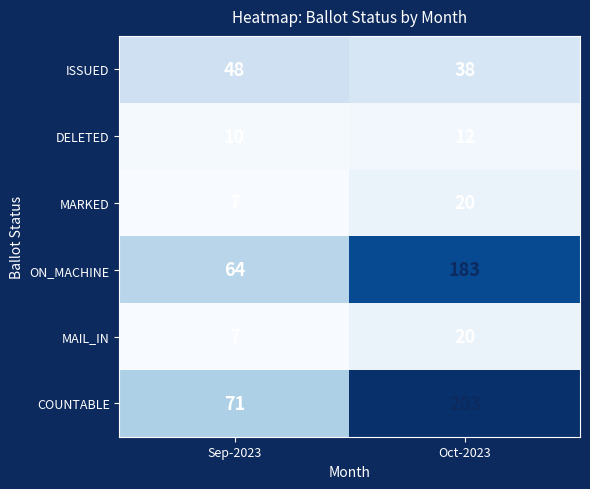

What is the total value across all series at Sep-2023?

207